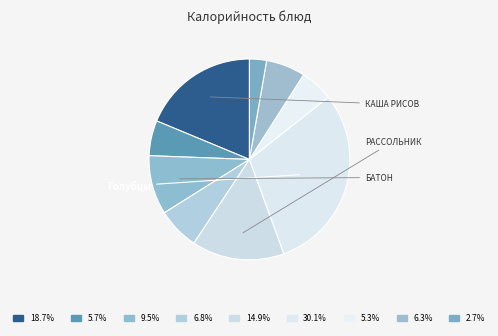

Which category has the biggest portion of the pie?

Голубцы ленивые